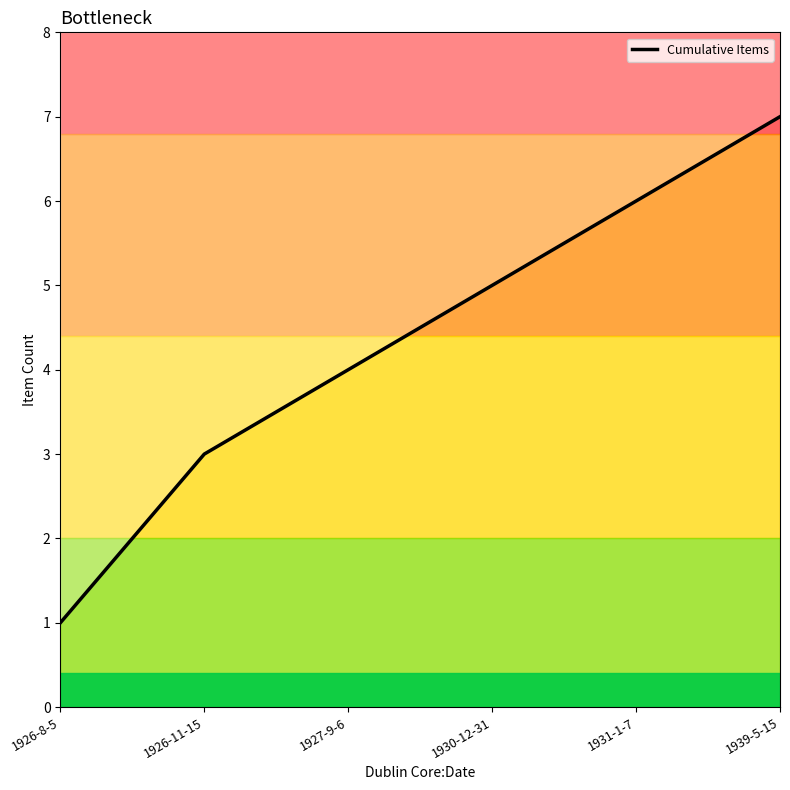

At which label is the value closest to 4?

1927-9-6